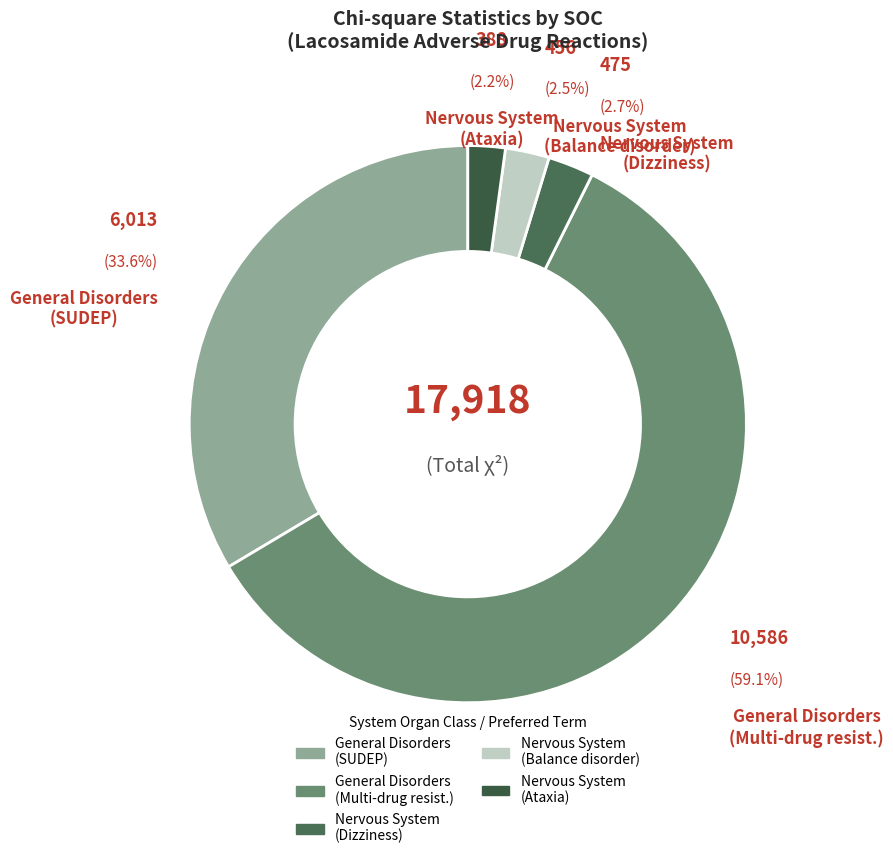

To the nearest percent, what is the average slice percentage?

20%